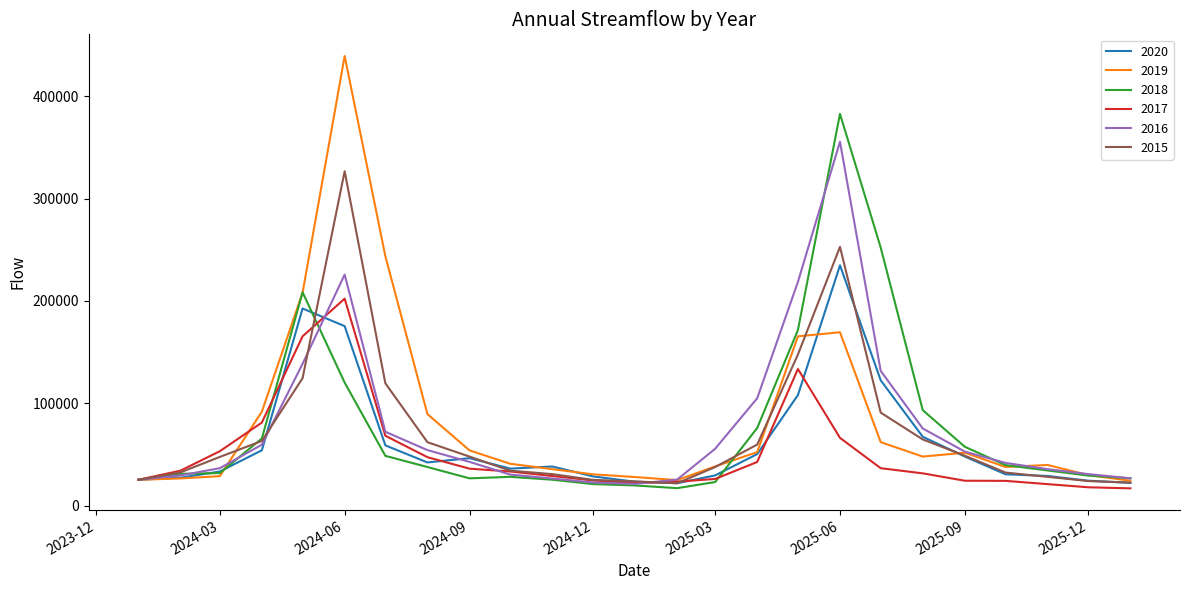

What is the smallest value displayed?

16794.6